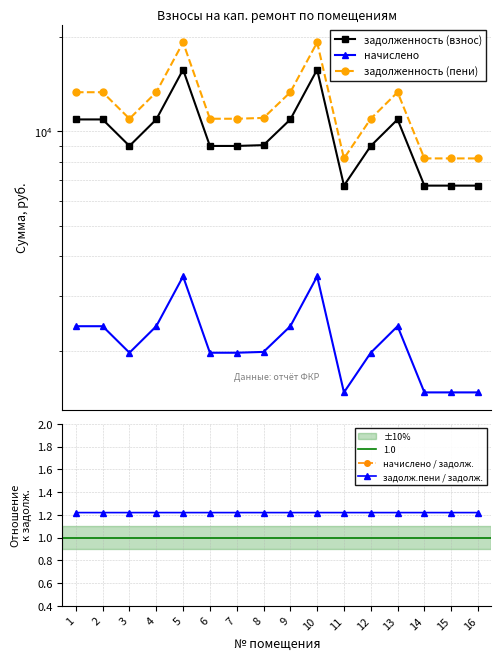

Does the chart have visible grid lines?

Yes